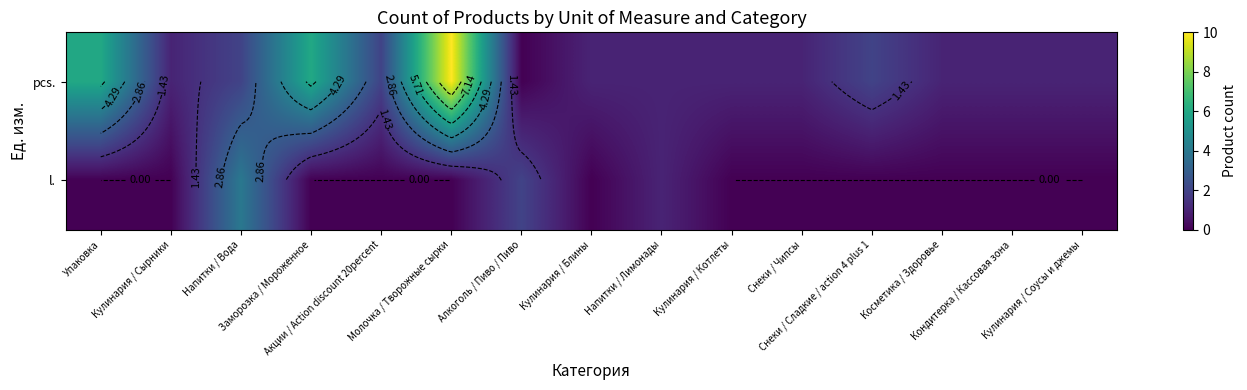

How many values in pcs. are above zero?

14